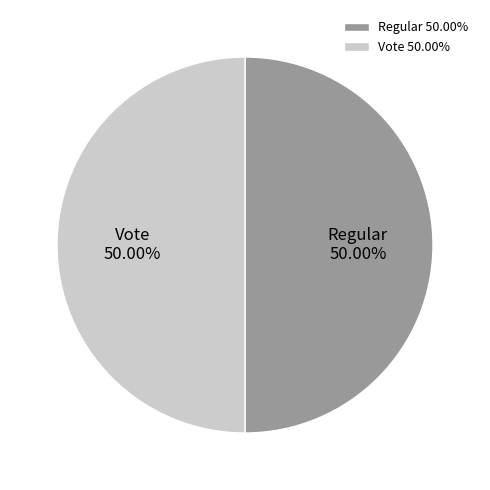

Combined, do Regular and Vote account for over 50%?

Yes